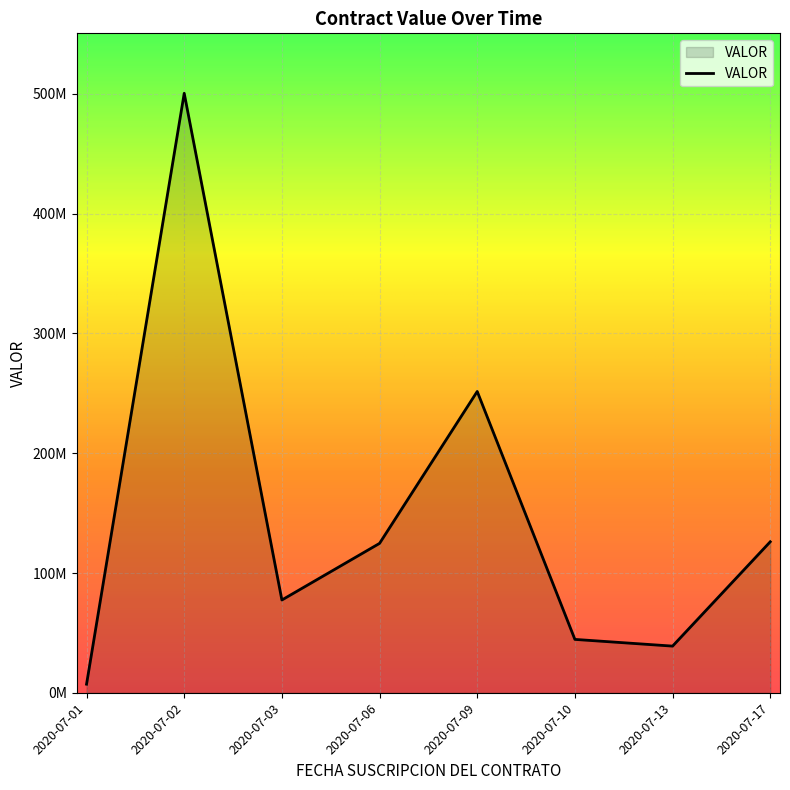

At which category does the chart reach its minimum across all series?

2020-07-01